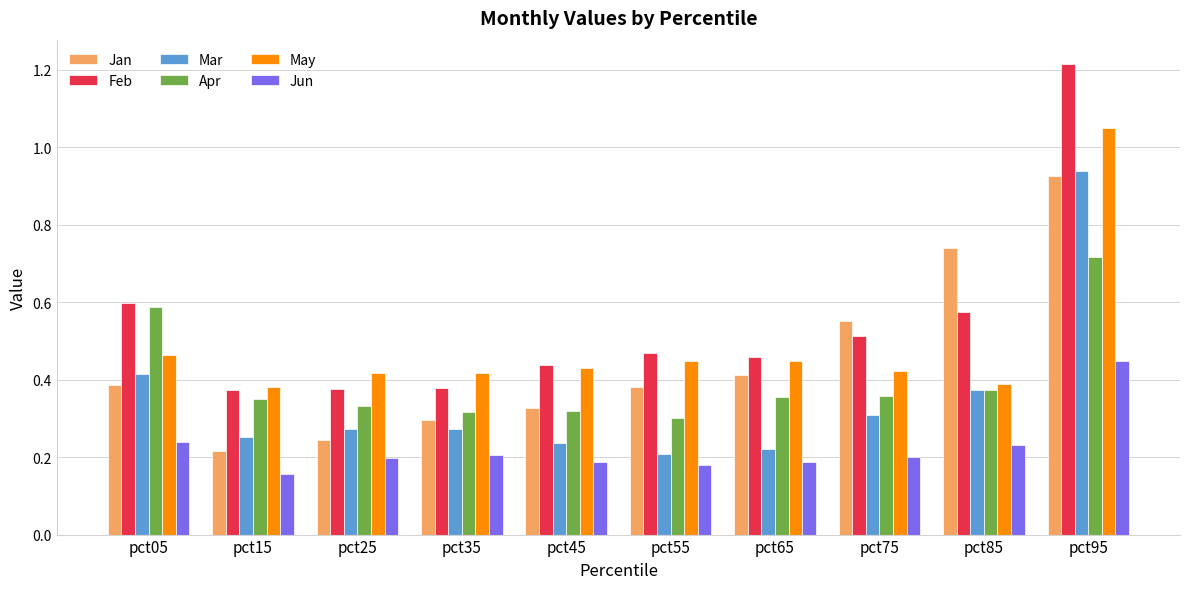

Which series has the widest spread of values?

Feb